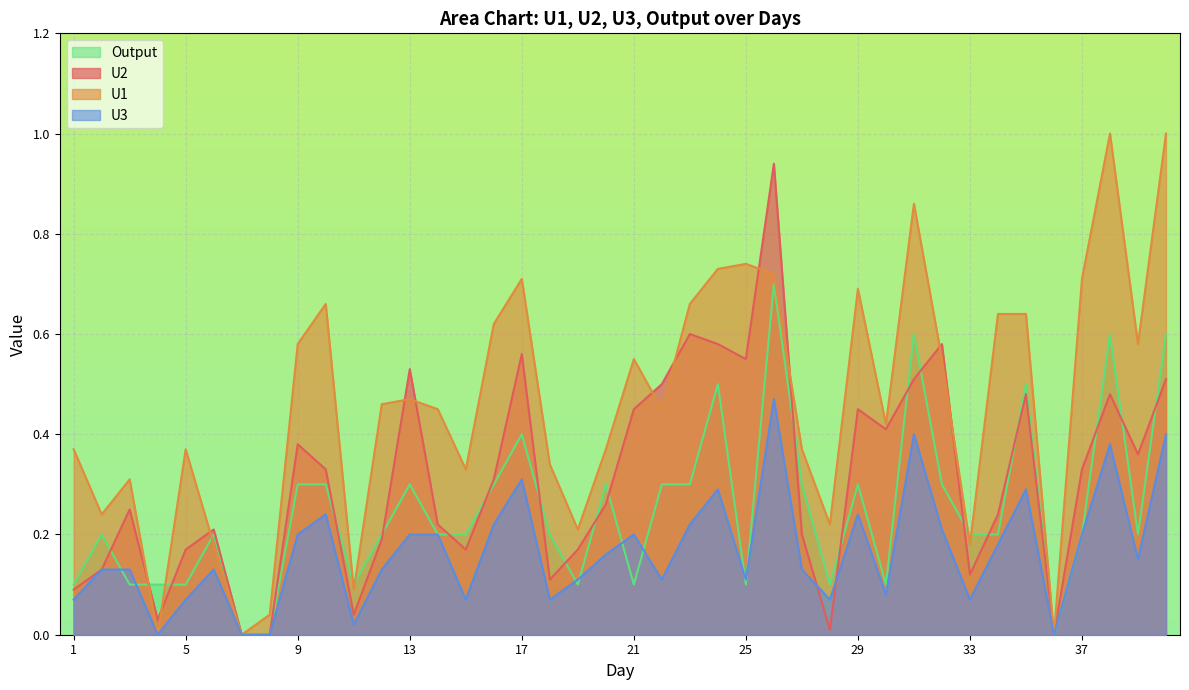

List the labels in order of U3 value, smallest first.

4, 7, 8, 36, 11, 1, 5, 15, 18, 28, 33, 30, 19, 22, 25, 2, 3, 6, 12, 27, 39, 20, 34, 9, 13, 14, 21, 37, 32, 16, 23, 10, 29, 24, 35, 17, 38, 31, 40, 26